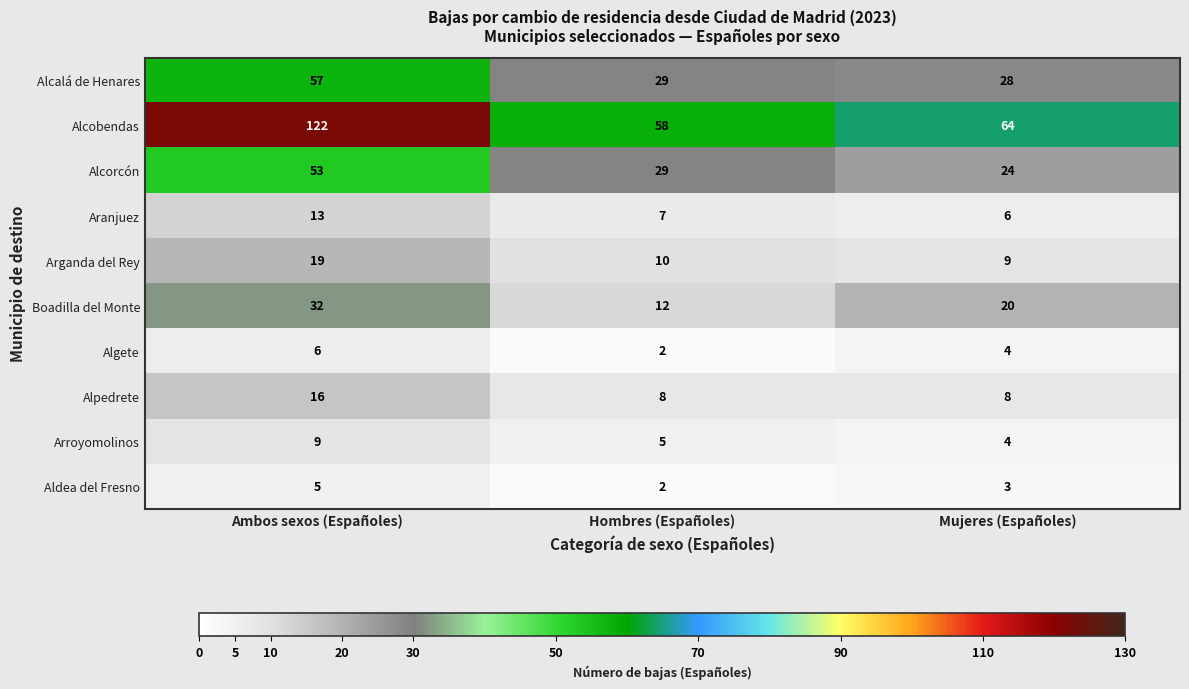

The value of Alpedrete at Hombres (Españoles) is 8. True or false?

True